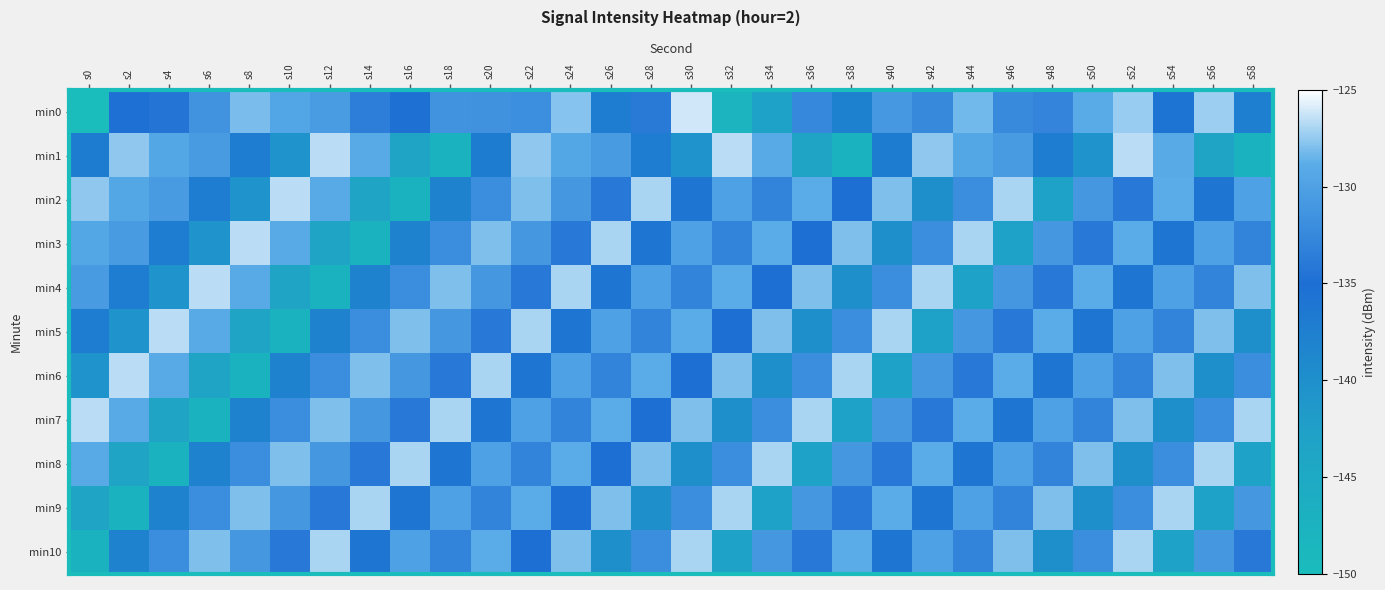

What is the total value across all series at s22?

-1442.5